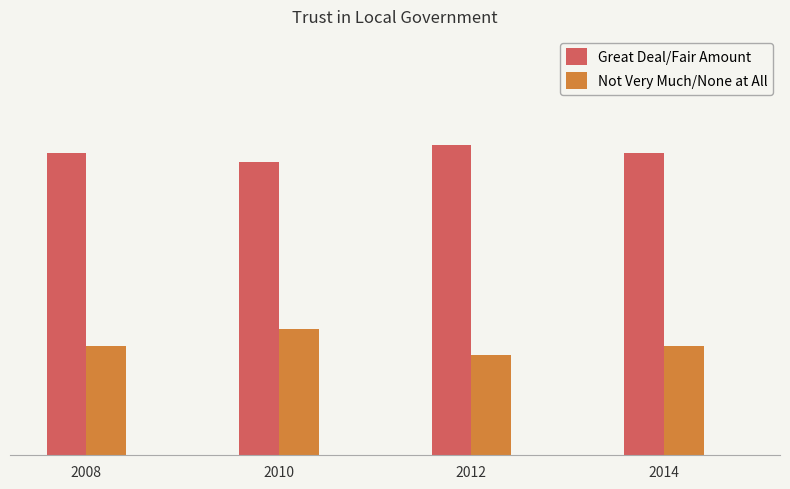

What are all the series names shown in the legend?

Great Deal/Fair Amount, Not Very Much/None at All